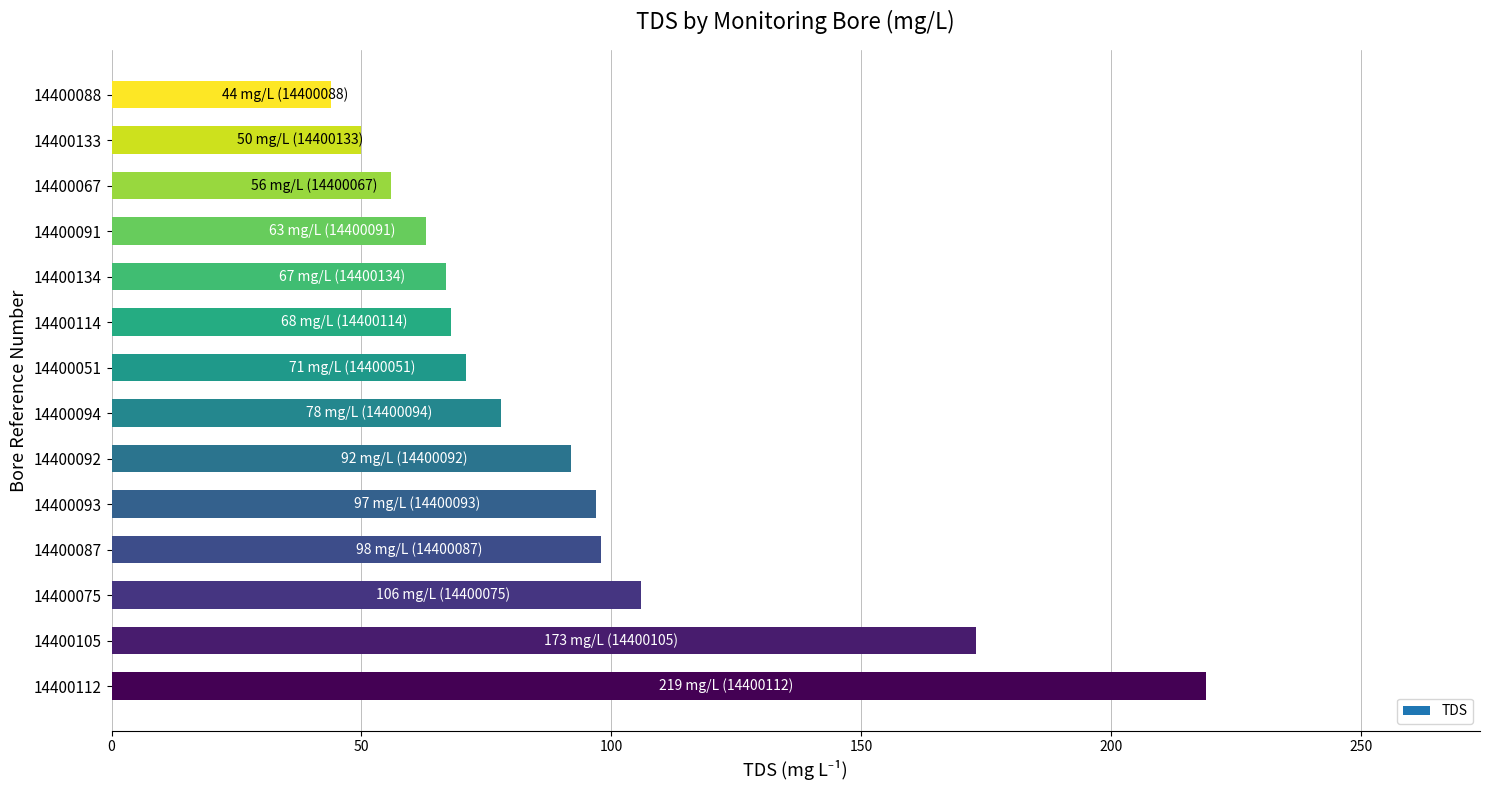

Approximately how many times larger is the value at 14400112 compared to 14400092?

2.4